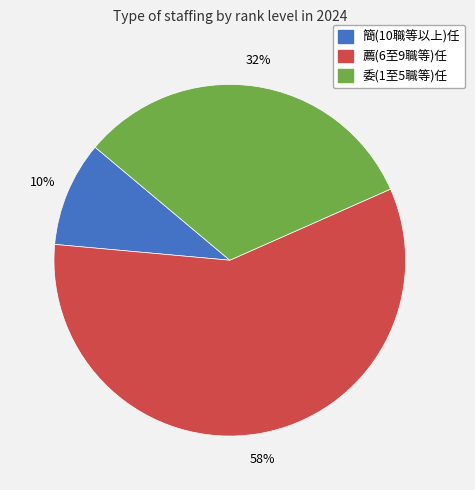

To the nearest percent, what portion does 薦(6至9職等)任 represent?

58%